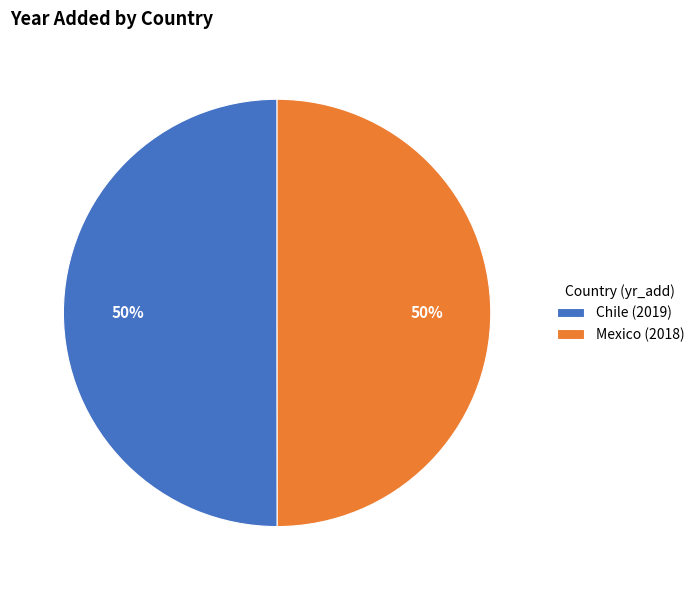

What is the ratio of the value at Chile (2019) to the value at Mexico (2018)?

1.0